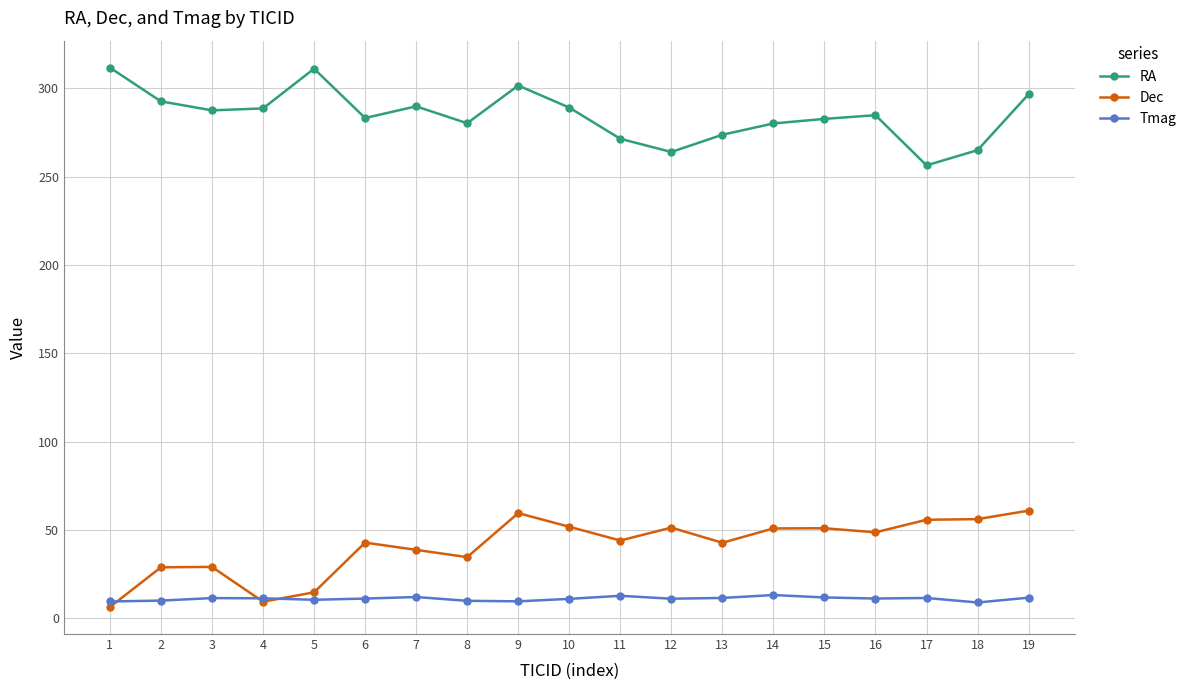

After their last crossing, which series has the higher values: Dec or Tmag?

Dec